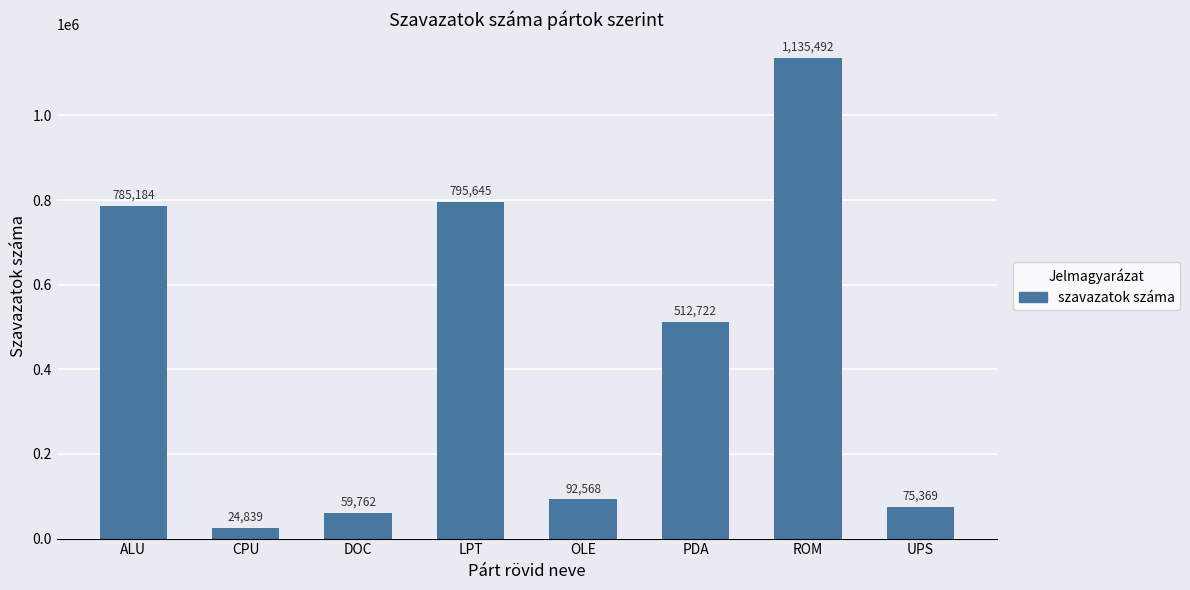

Rank the categories by value from lowest to highest.

CPU, DOC, UPS, OLE, PDA, ALU, LPT, ROM